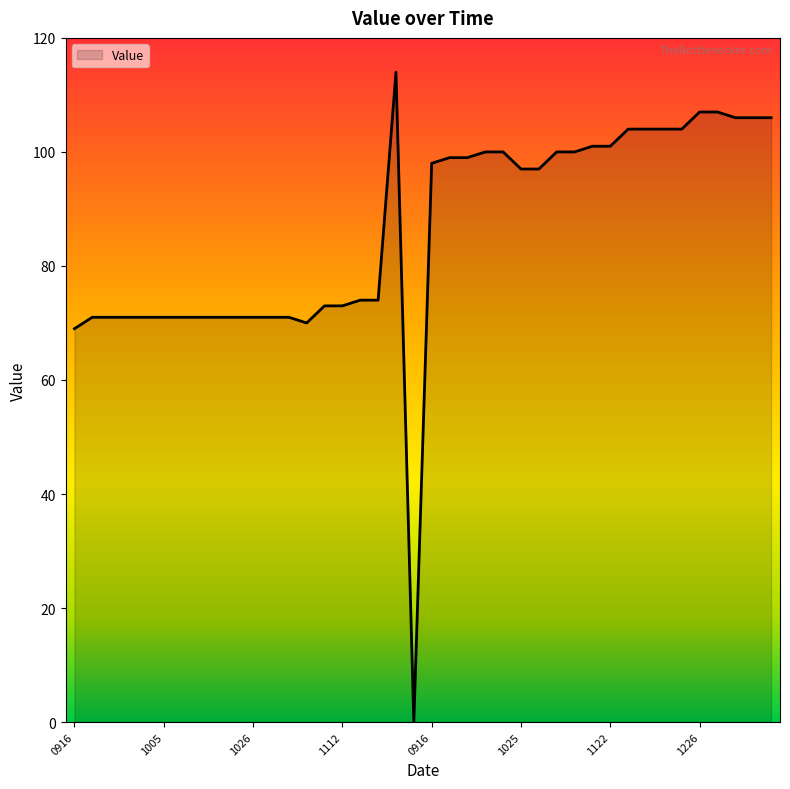

What is the greatest value displayed?

114